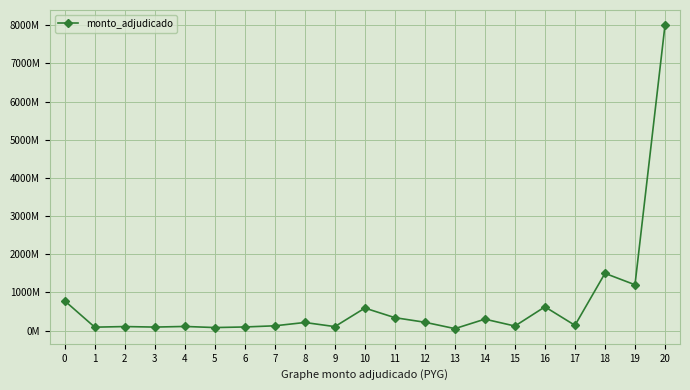

Between 17 and 4, which is larger?

17